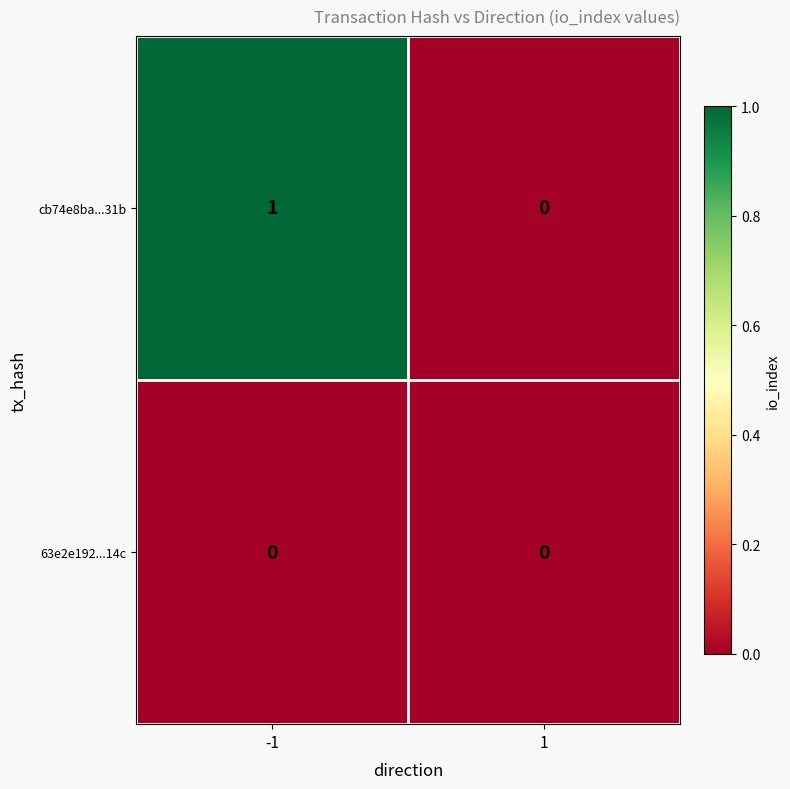

True or false: 63e2e192...14c has a value of 0 at 1.

True